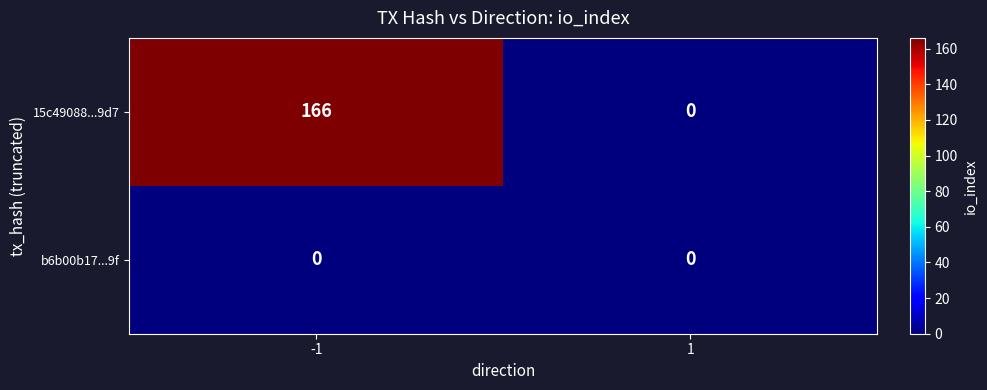

What is the difference between the maximum and minimum values in the 15c49088...9d7 series?

166